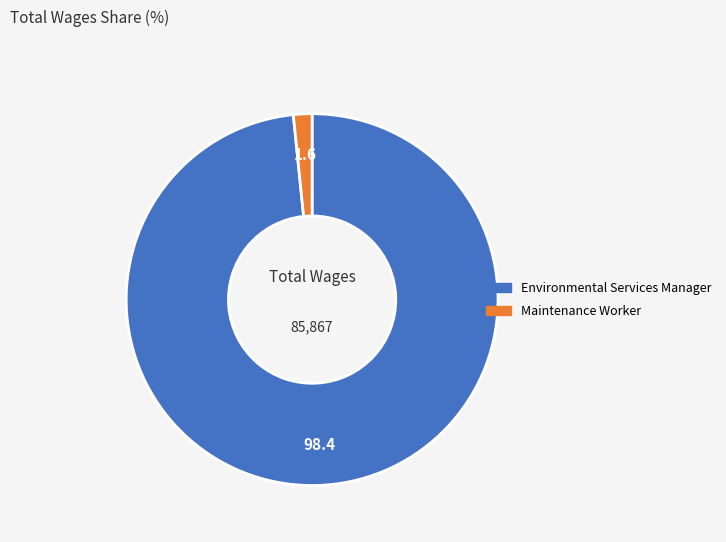

What is the majority slice?

Environmental Services Manager